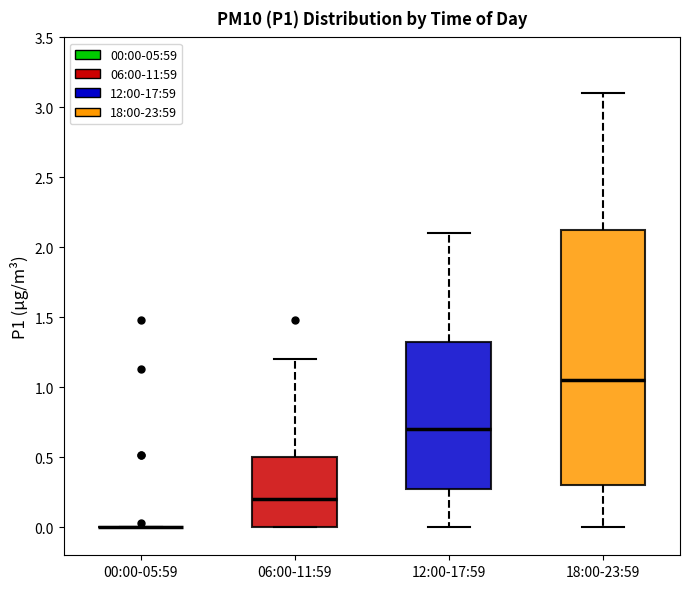

Reading left to right, transcribe this box plot: for each box, give where its median line is, the range the box spans, and where its two whiskers end, as read against the y-axis. The values are not printed on the chart, so give them approximately, as read against the axis.

00:00-05:59: box collapsed to a line at 0.00, whiskers 0.00 to 0.00
06:00-11:59: median 0.20, box 0.00 to 0.50, whiskers 0.00 to 1.20
12:00-17:59: median 0.70, box 0.30 to 1.35, whiskers 0.00 to 2.10
18:00-23:59: median 1.05, box 0.30 to 2.15, whiskers 0.00 to 3.10